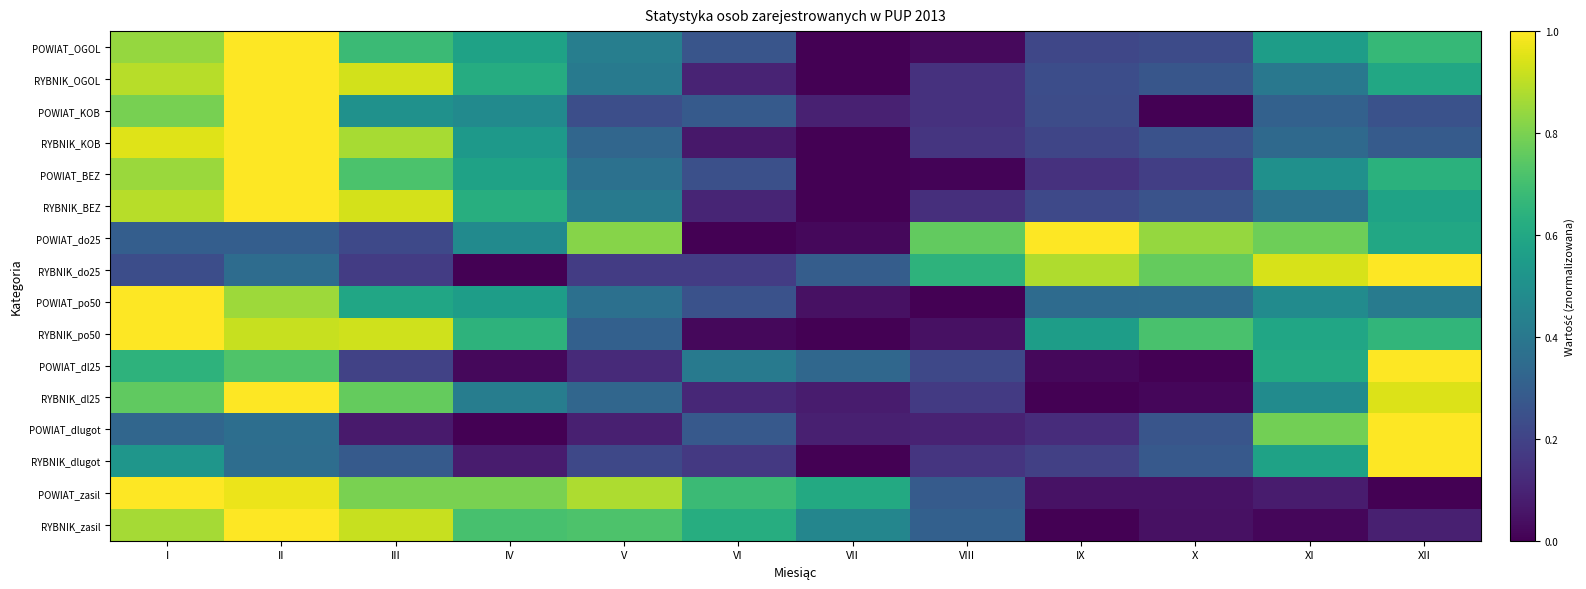

Rank the series by their maximum value, from lowest to highest.

POWIAT_OGOL, RYBNIK_OGOL, POWIAT_KOB, RYBNIK_KOB, POWIAT_BEZ, RYBNIK_BEZ, POWIAT_do25, RYBNIK_do25, POWIAT_po50, RYBNIK_po50, POWIAT_dl25, RYBNIK_dl25, POWIAT_dlugot, RYBNIK_dlugot, POWIAT_zasil, RYBNIK_zasil